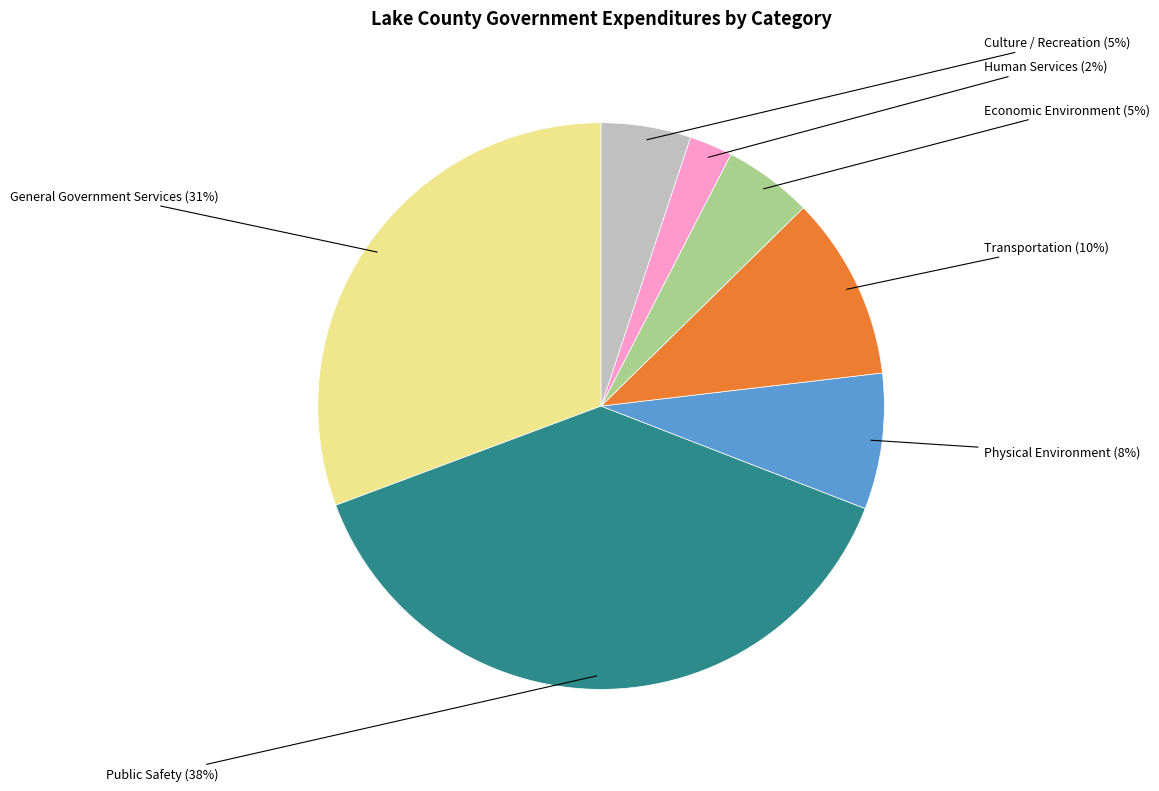

Is there any slice that represents more than half of the pie?

No